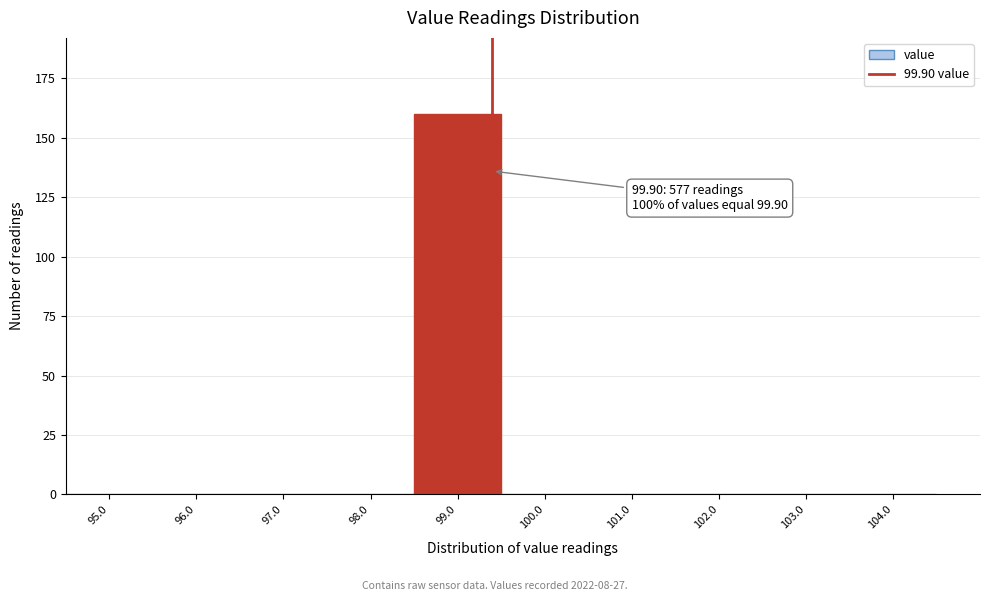

Reading right to left, transcribe all the data shown in this chart.

104.0=0	103.0=0	102.0=0	101.0=0	100.0=0	99.0=160	98.0=0	97.0=0	96.0=0	95.0=0